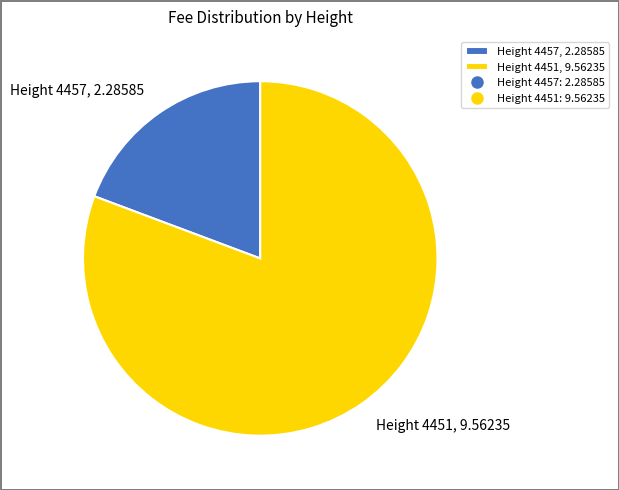

Which category has the biggest portion of the pie?

Height 4451, 9.56235